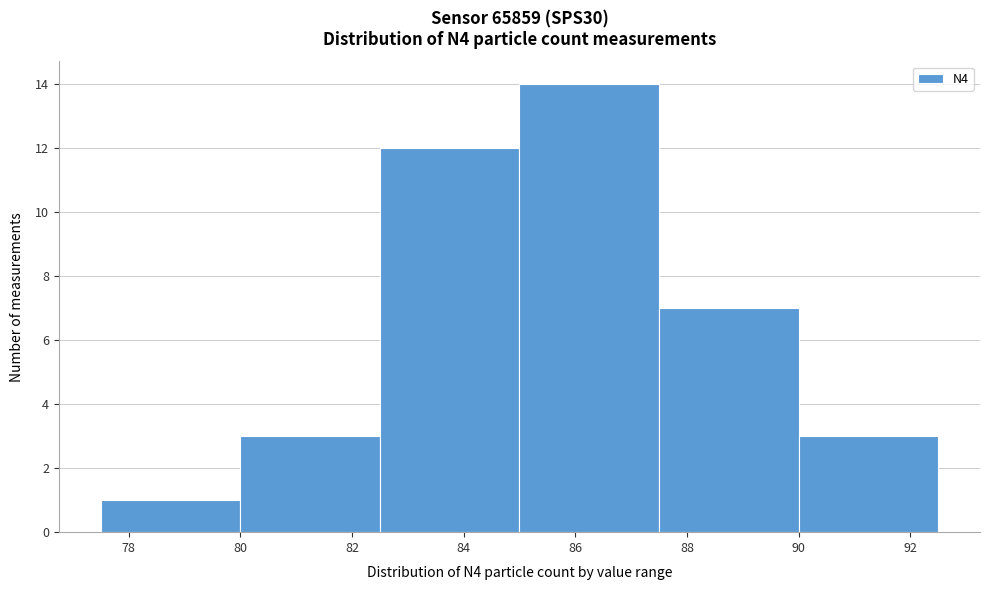

What is the height of the bar covering 80.0 to 82.5 on the x-axis? The values are not printed on the chart, so give them approximately, as read against the axis.

3